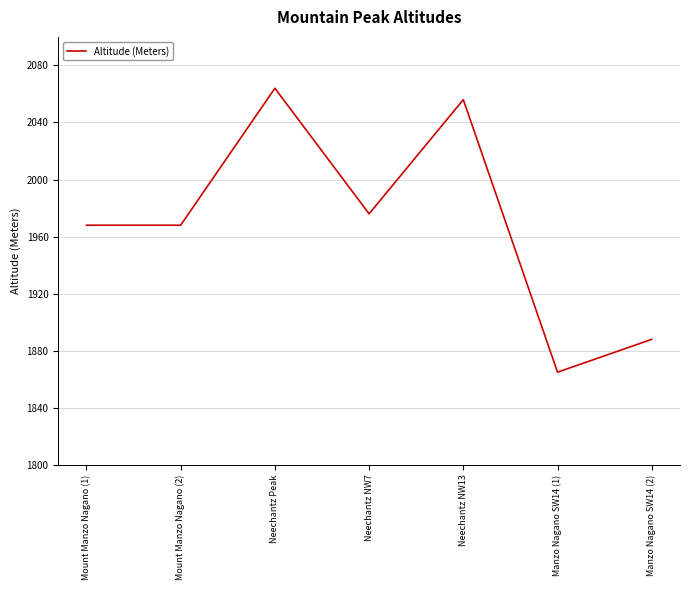

What is the difference between the second highest and minimum values?

191